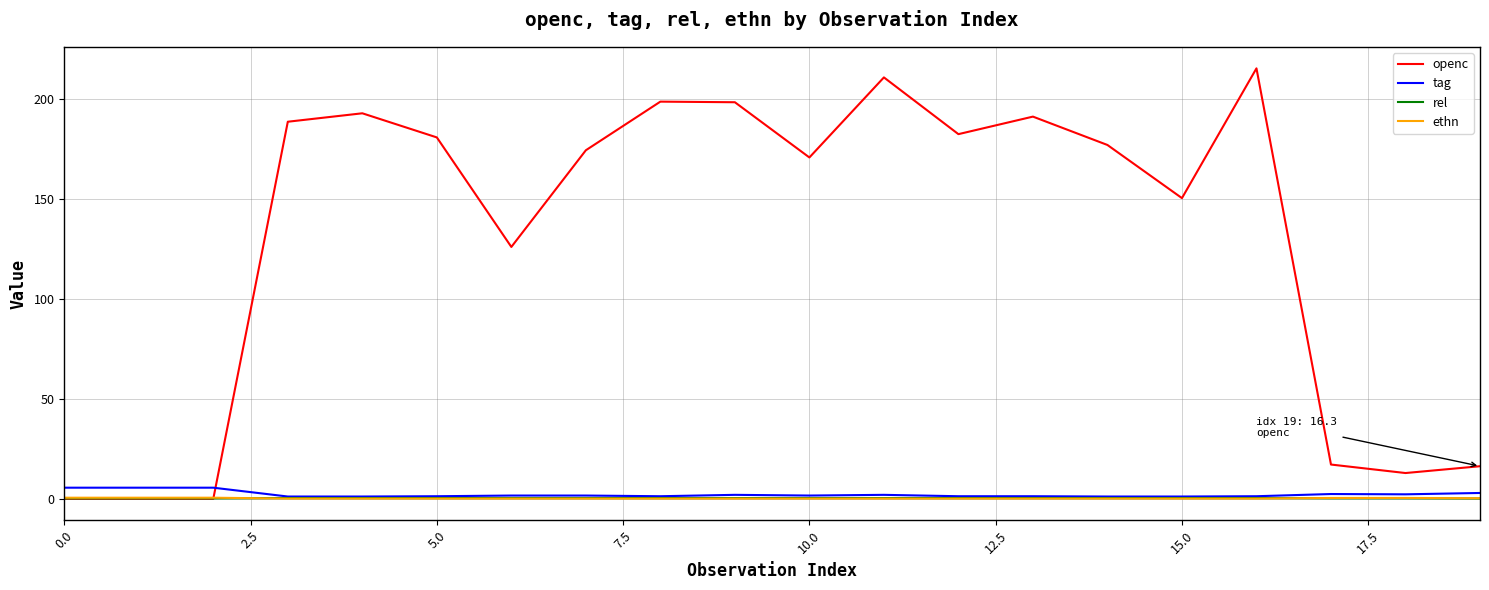

True or false: tag and openc cross at least once.

True